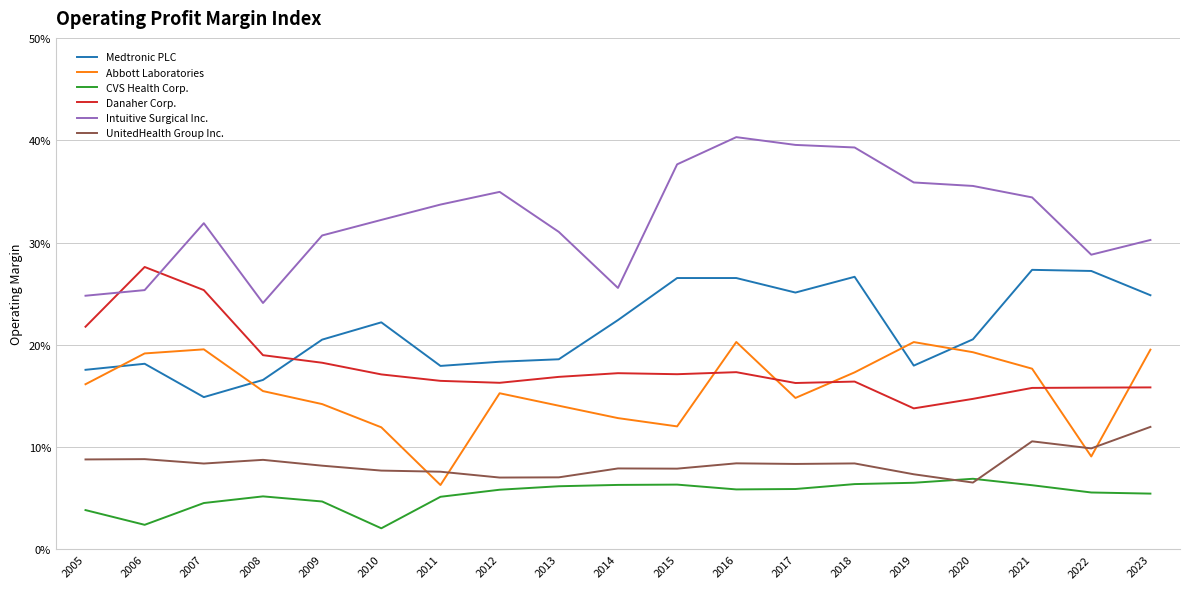

What is the value of the CVS Health Corp. point at the 16th from the left?

0.1